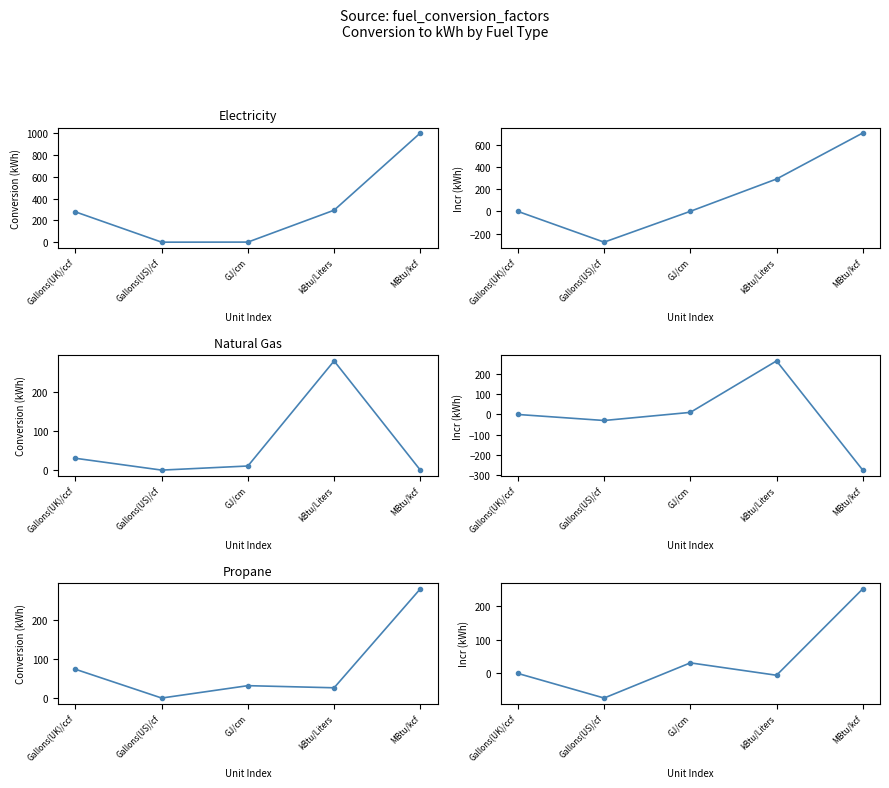

At how many categories does at least one series exceed -266?

5